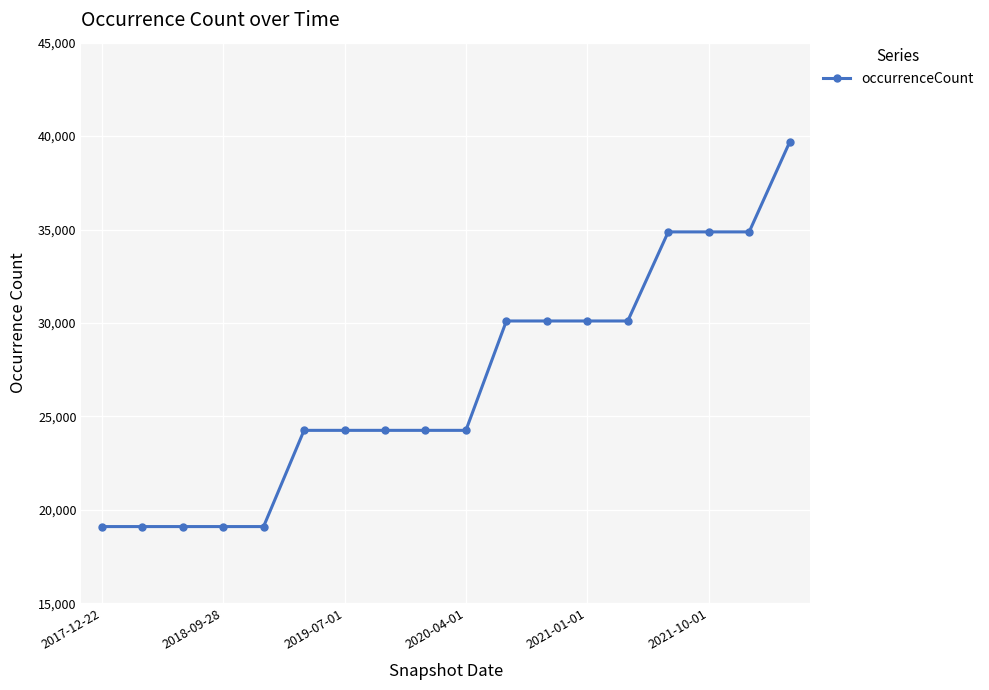

Reading left to right, what are all the values shown in this chart?

19110	19110	19110	19110	19110	24258	24258	24258	24258	24258	30110	30110	30110	30110	34876	34876	34876	39678